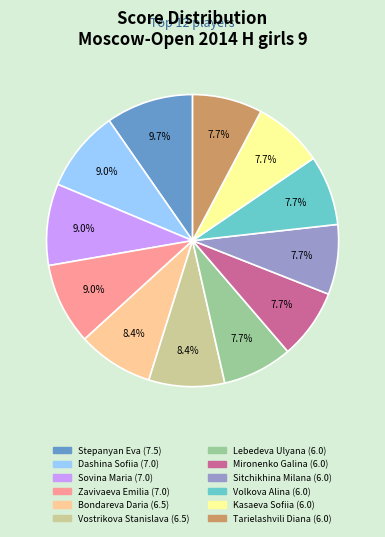

Is Vostrikova Stanislava the majority of the pie?

No